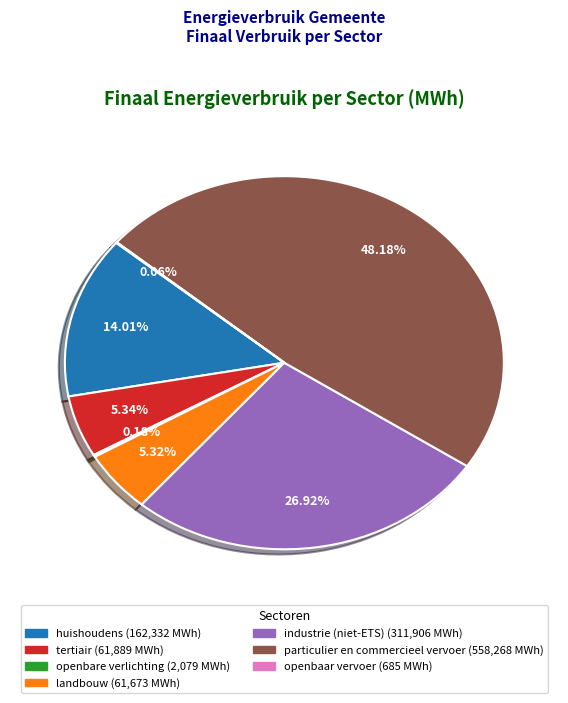

To the nearest percent, what is the difference between the largest and smallest slice percentages?

48%